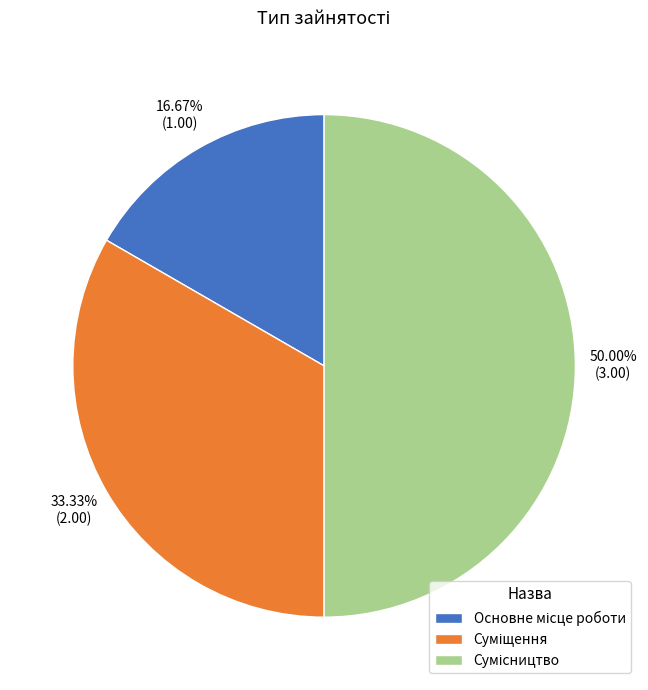

Count the number of slices in the pie.

3